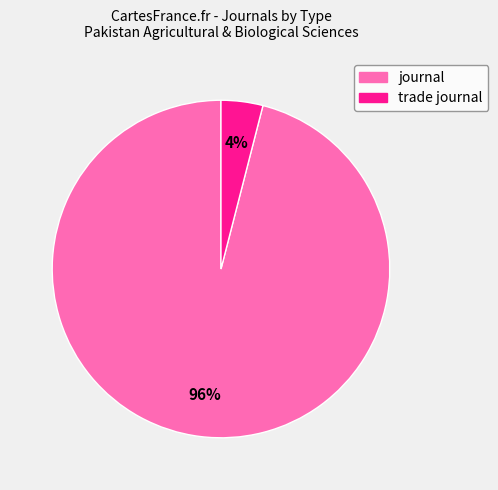

How many segments does this pie chart have?

2